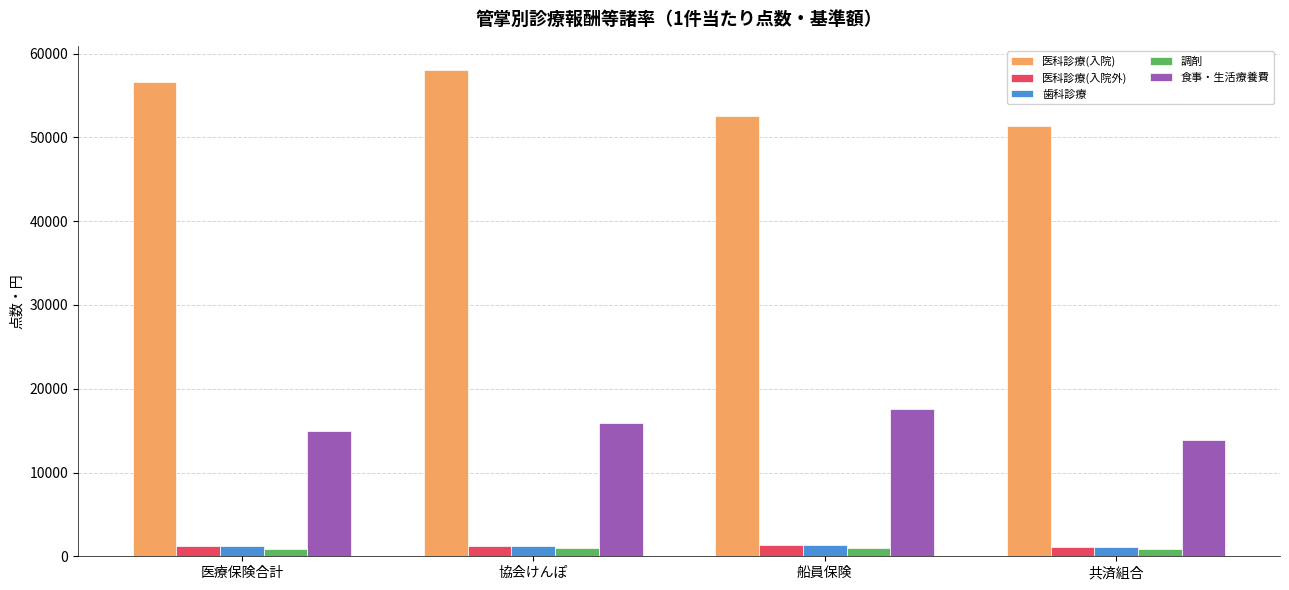

What is the label of the 3rd bar from the right?

協会けんぽ